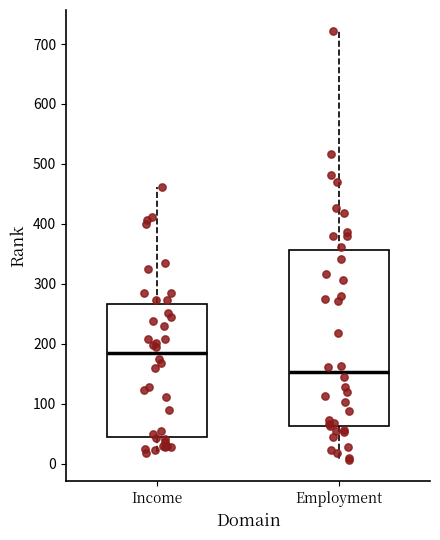

Which box has the highest median line?

Income